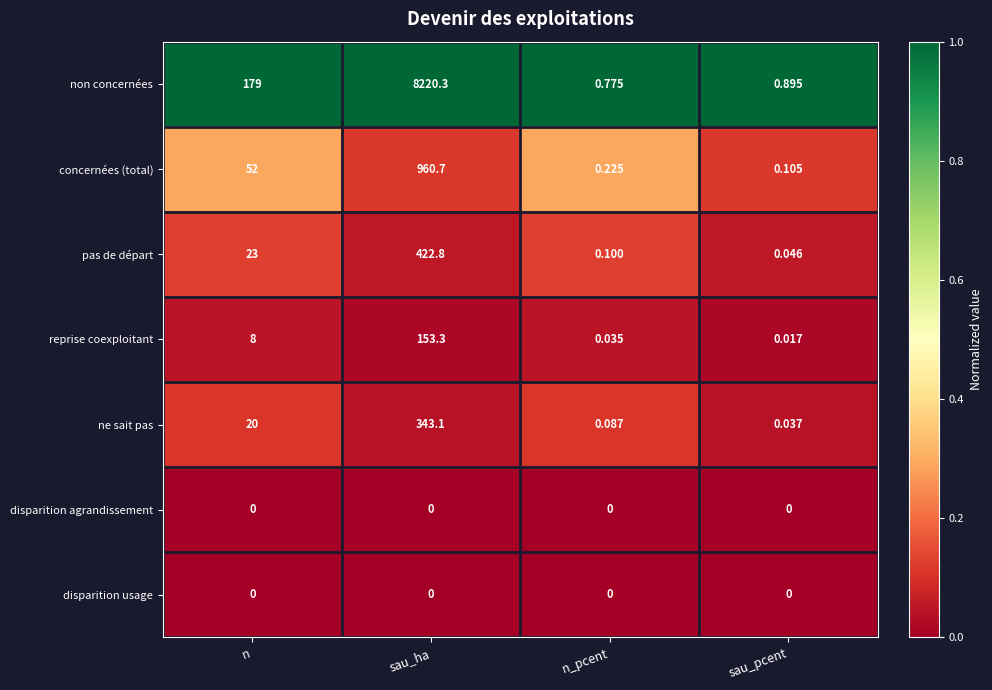

Rank the categories by ne sait pas value from lowest to highest.

sau_pcent, n_pcent, n, sau_ha